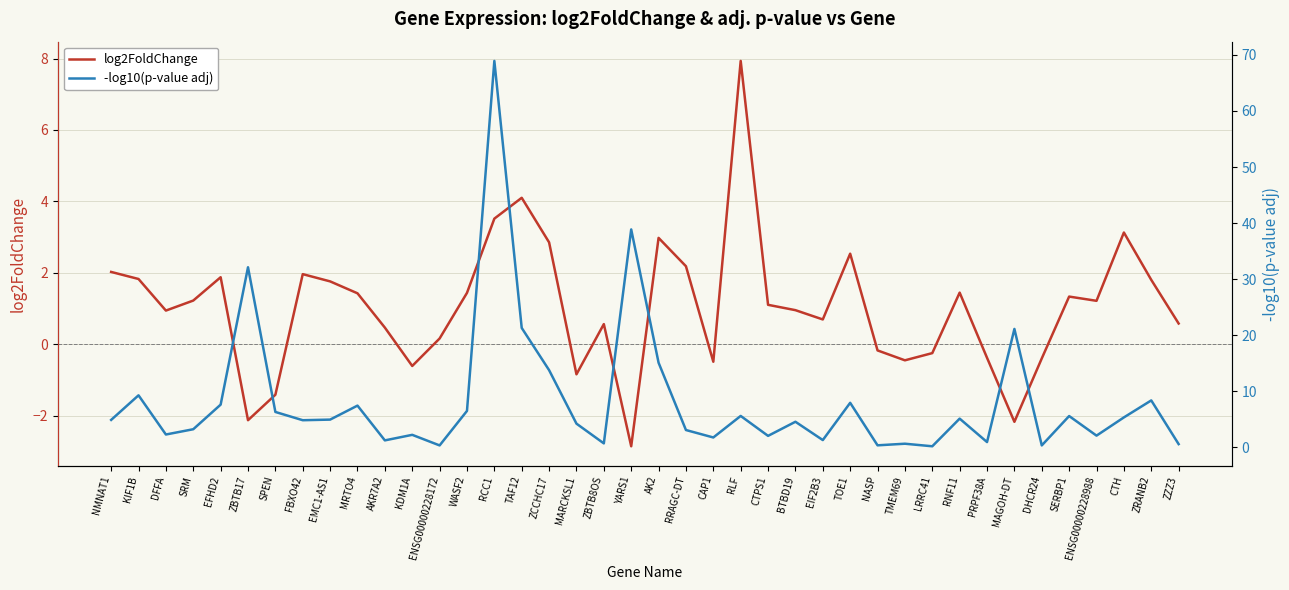

True or false: -log10(p-value adj) has a value of 15.1 at AK2.

True